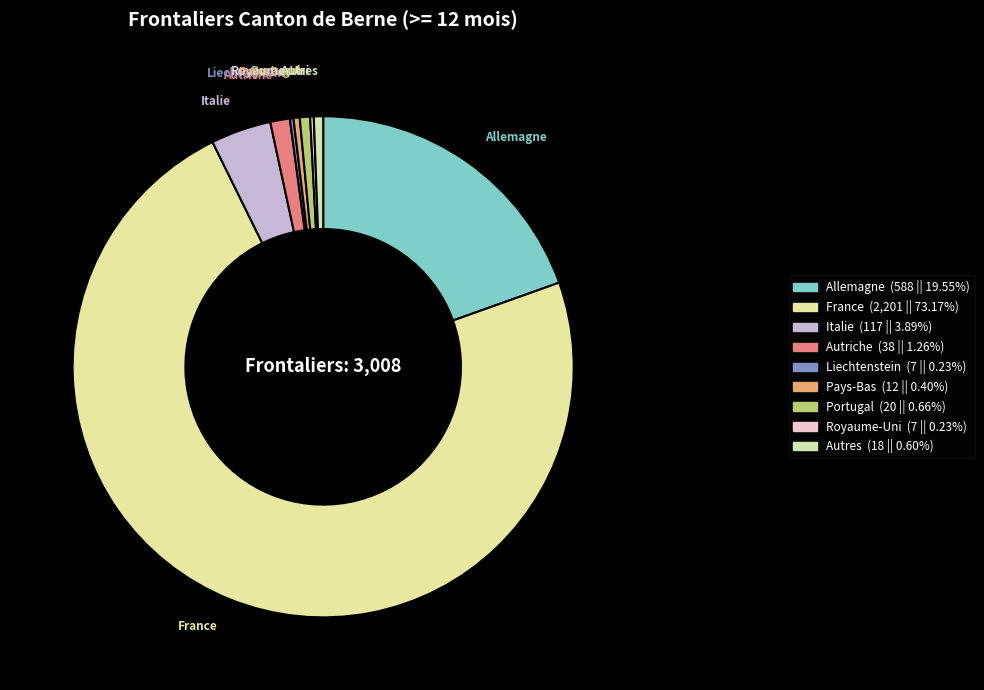

The Allemagne slice represents 20% of the pie. True or false?

True